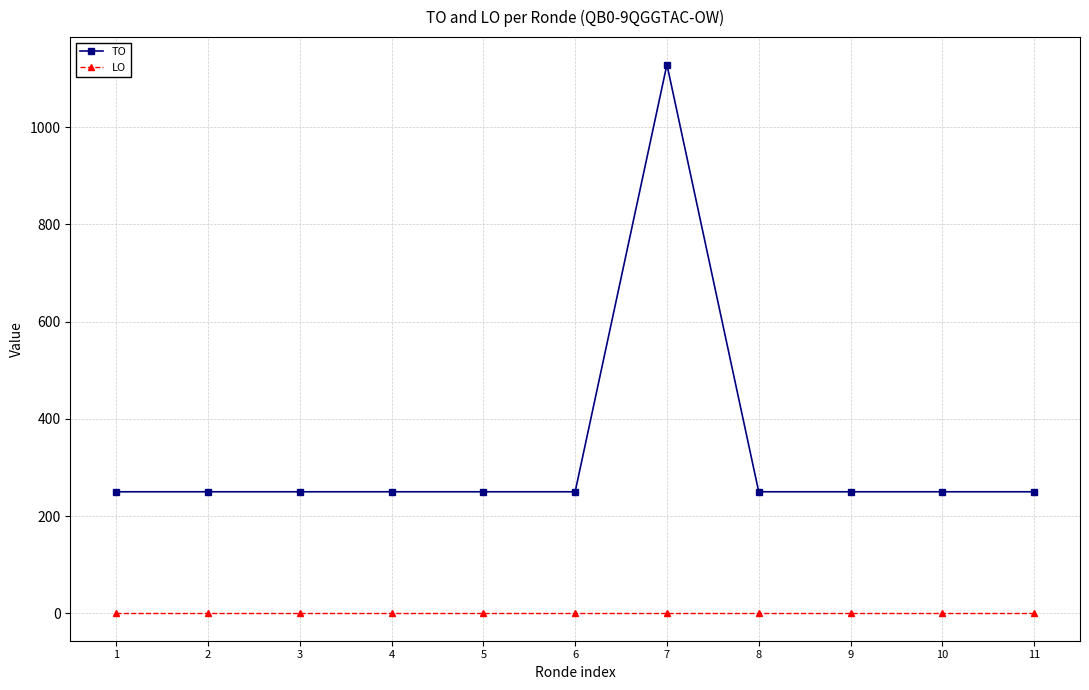

Which series has the largest range (max minus min)?

TO